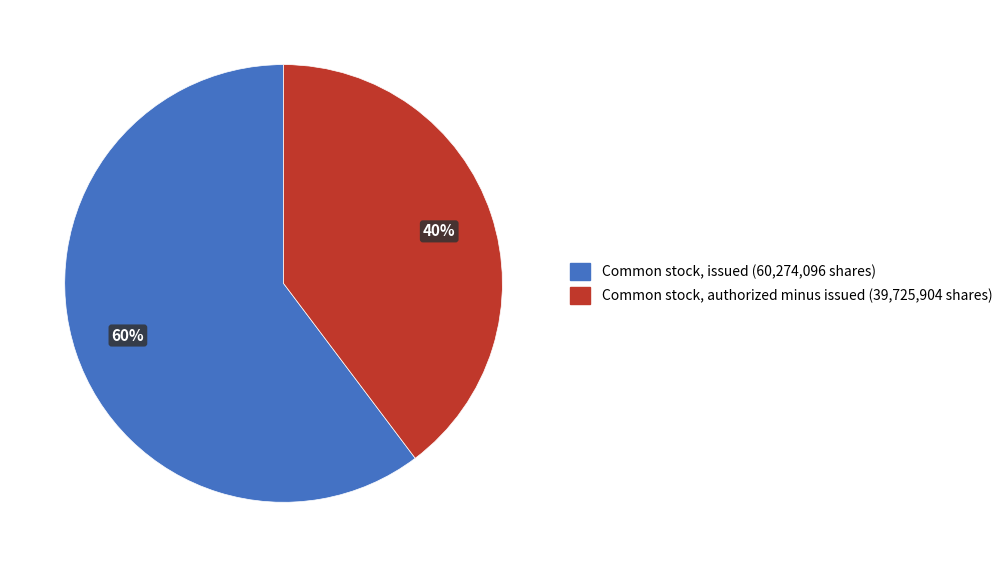

Count the number of slices in the pie.

2